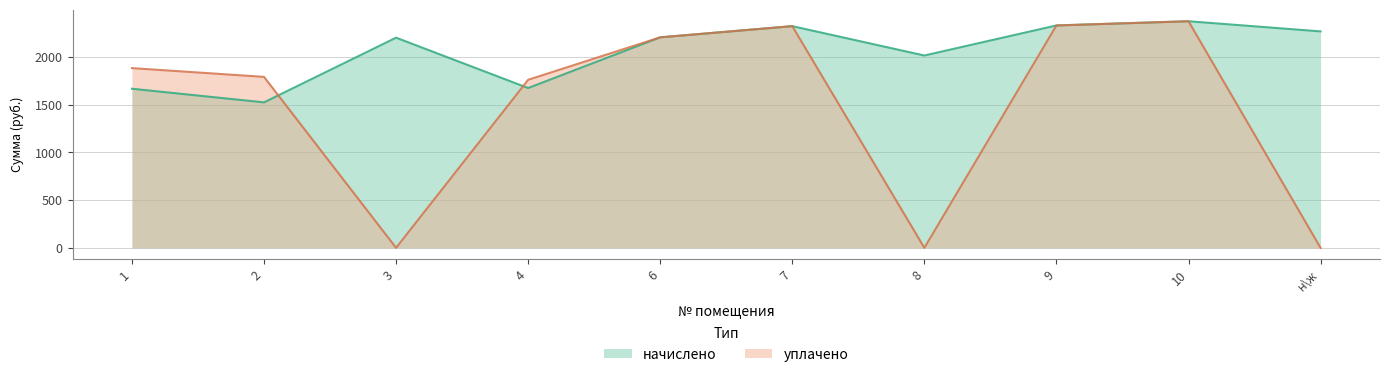

Is it true that начислено equals 3902.3 at 9?

False